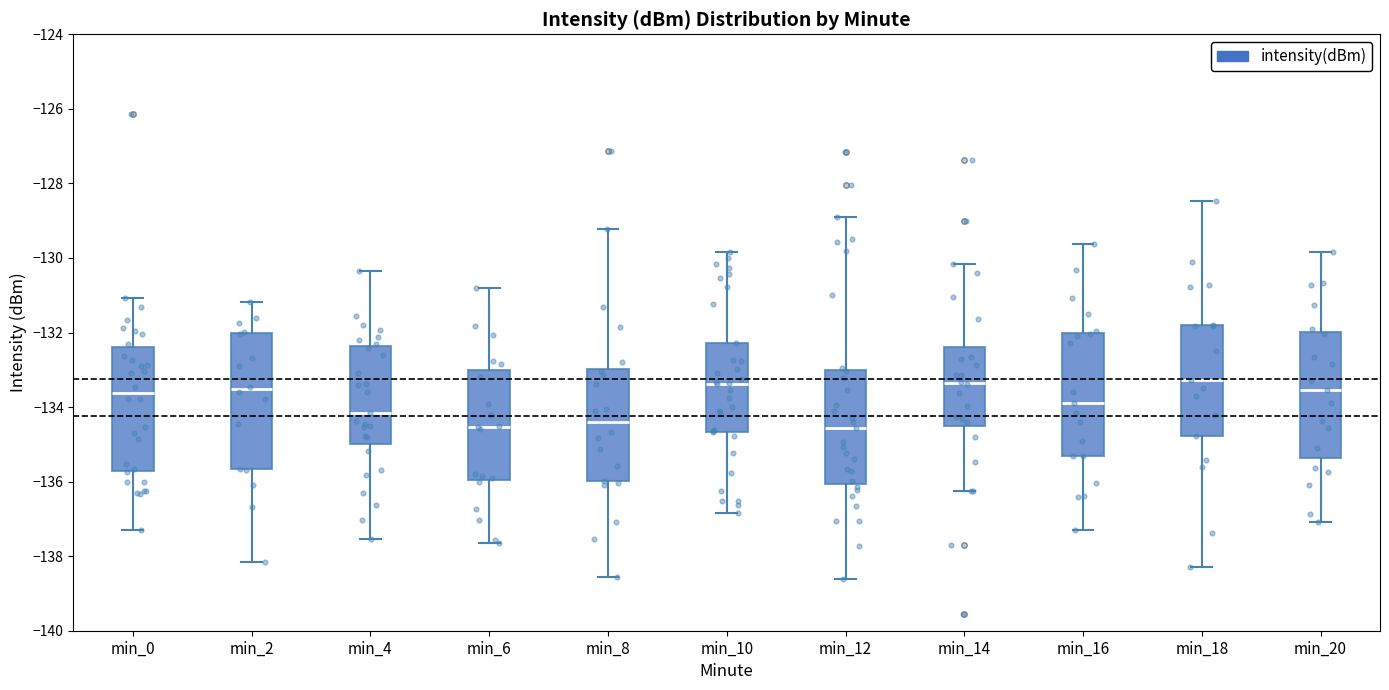

Where is the upper edge of the box for min_4 on the y-axis? The values are not printed on the chart, so give them approximately, as read against the axis.

-132.4